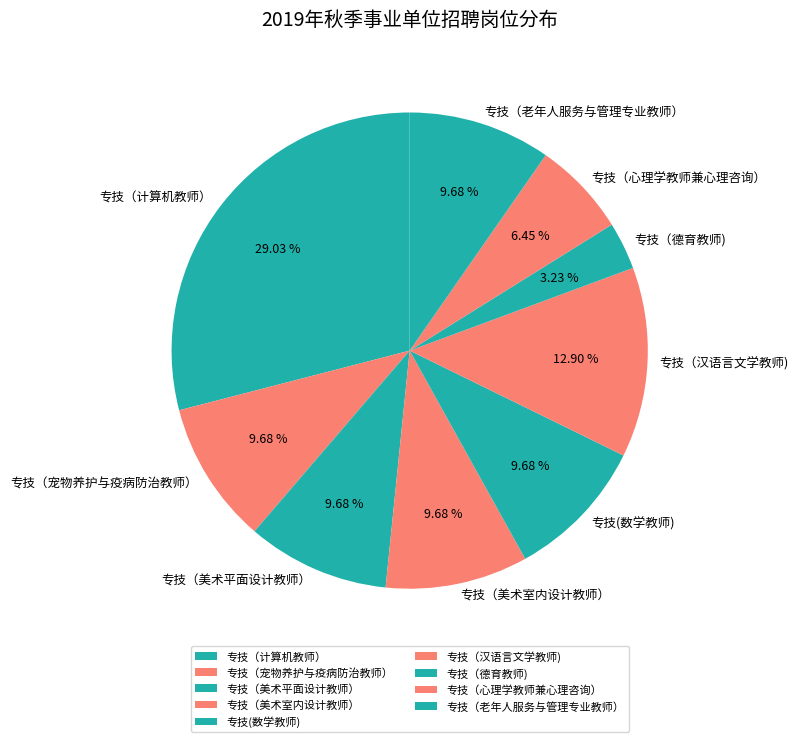

What percentage is the 专技（汉语言文学教师) slice, to the nearest percent?

13%